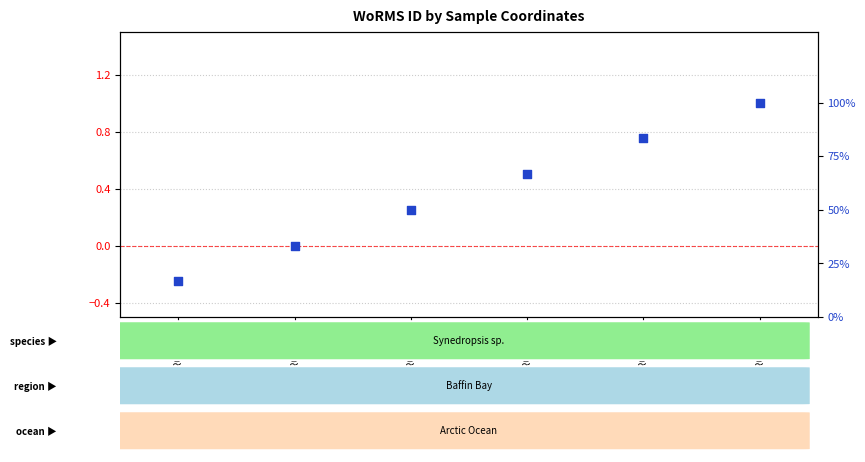

At which category is the sum across all series the highest?

RCC5597